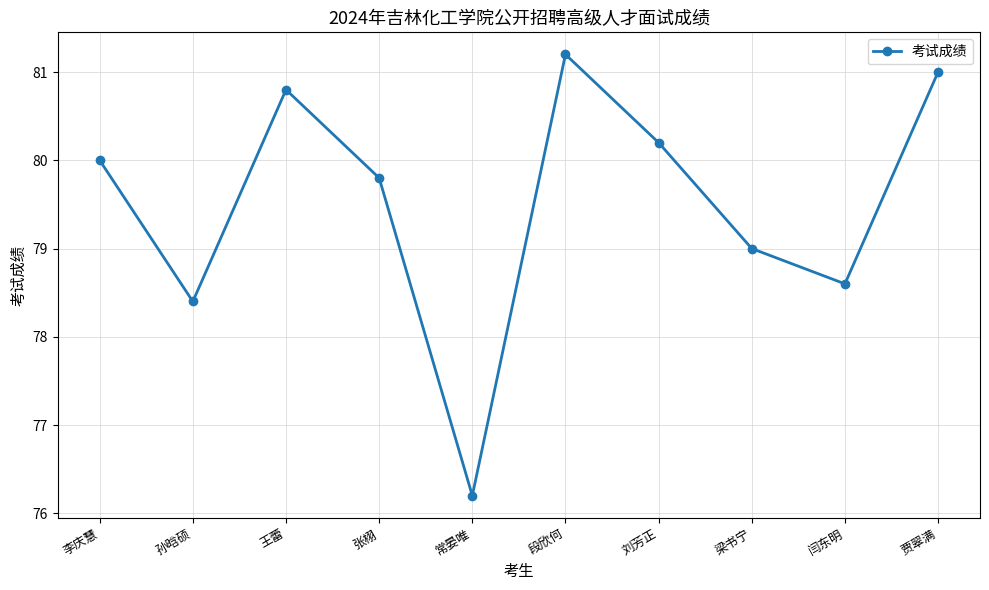

Rank the categories by value from highest to lowest.

段欣何, 贾翠满, 王蕾, 刘芳正, 李庆慧, 张栩, 梁书宁, 闫东明, 孙晗硕, 常晏唯